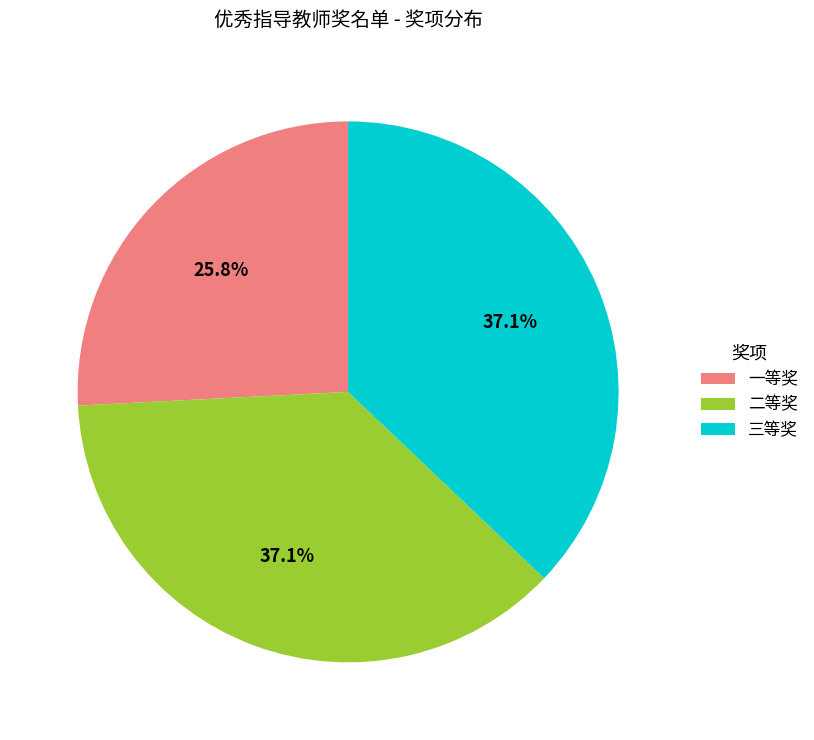

Is it true that 三等奖 is 26% of the pie?

False